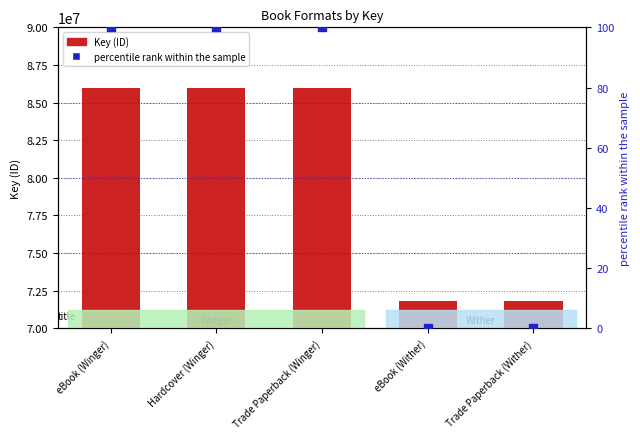

Which series contains the highest Y value?

Key (ID)